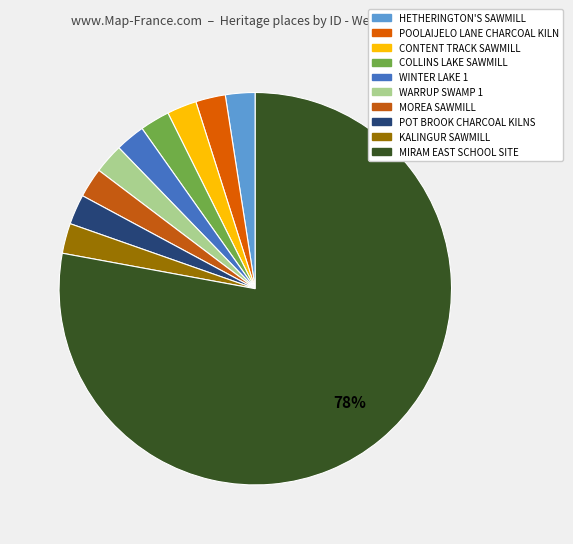

Between MOREA SAWMILL and HETHERINGTON'S SAWMILL, which is larger?

MOREA SAWMILL